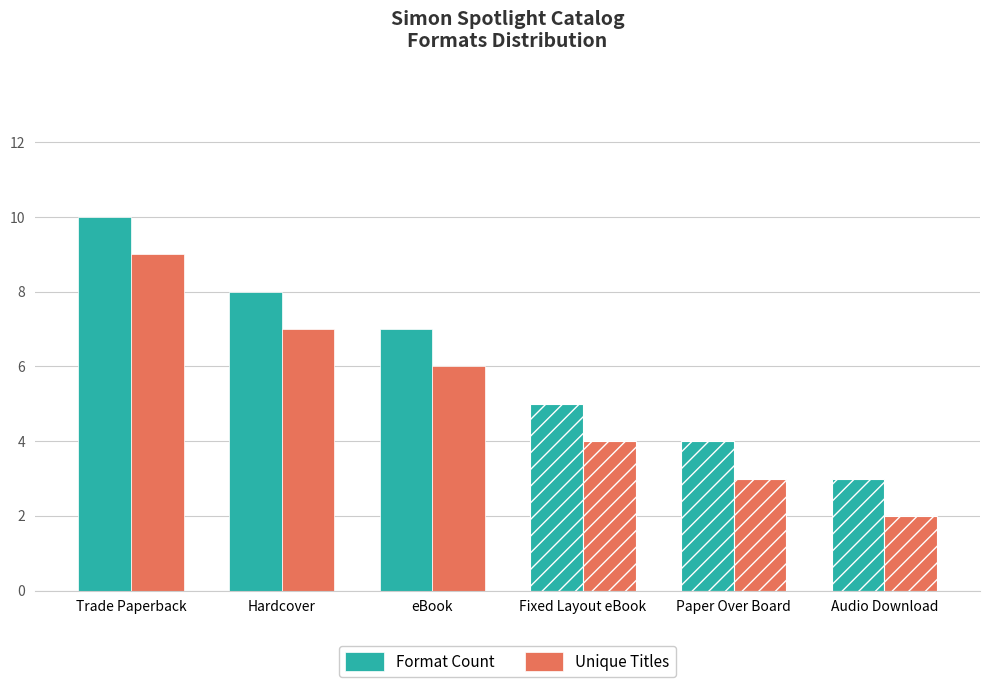

What is the total value across all series at Paper Over Board?

7